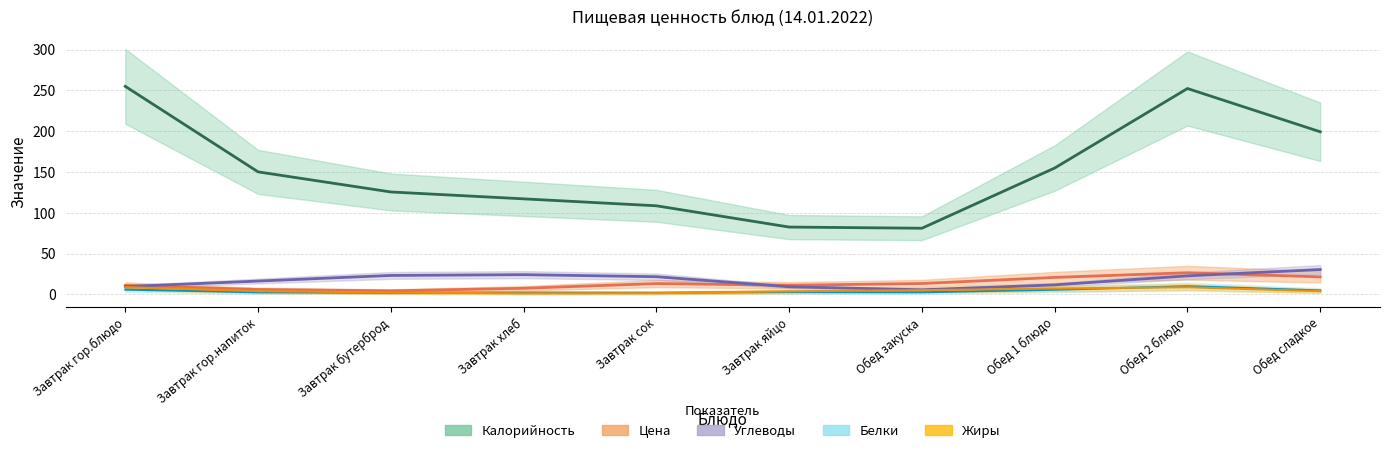

Is the value of Углеводы at Завтрак гор.напиток greater than the value of Жиры at Завтрак хлеб?

Yes